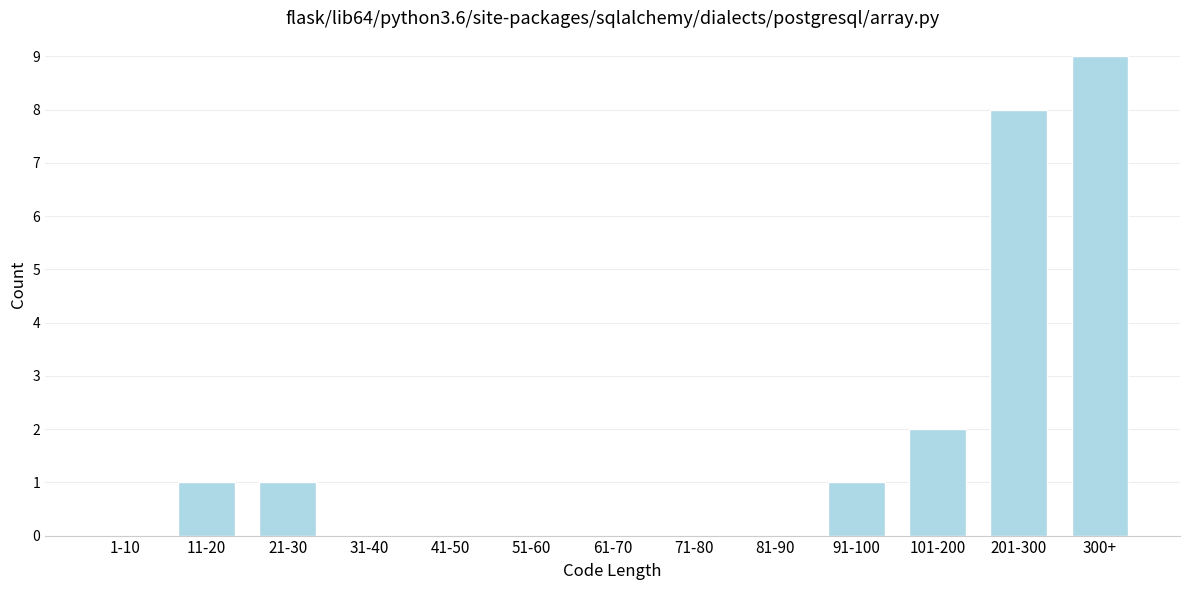

Reading right to left, extract all data points from this chart.

300+=9	201-300=8	101-200=2	91-100=1	81-90=0	71-80=0	61-70=0	51-60=0	41-50=0	31-40=0	21-30=1	11-20=1	1-10=0